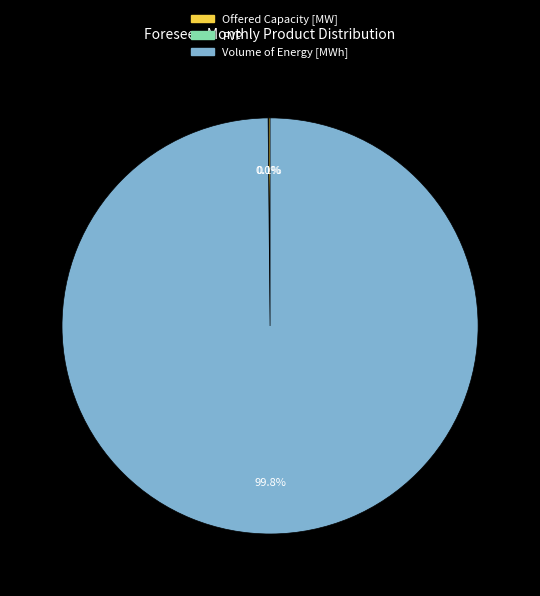

To the nearest percent, what is the average slice percentage?

33%